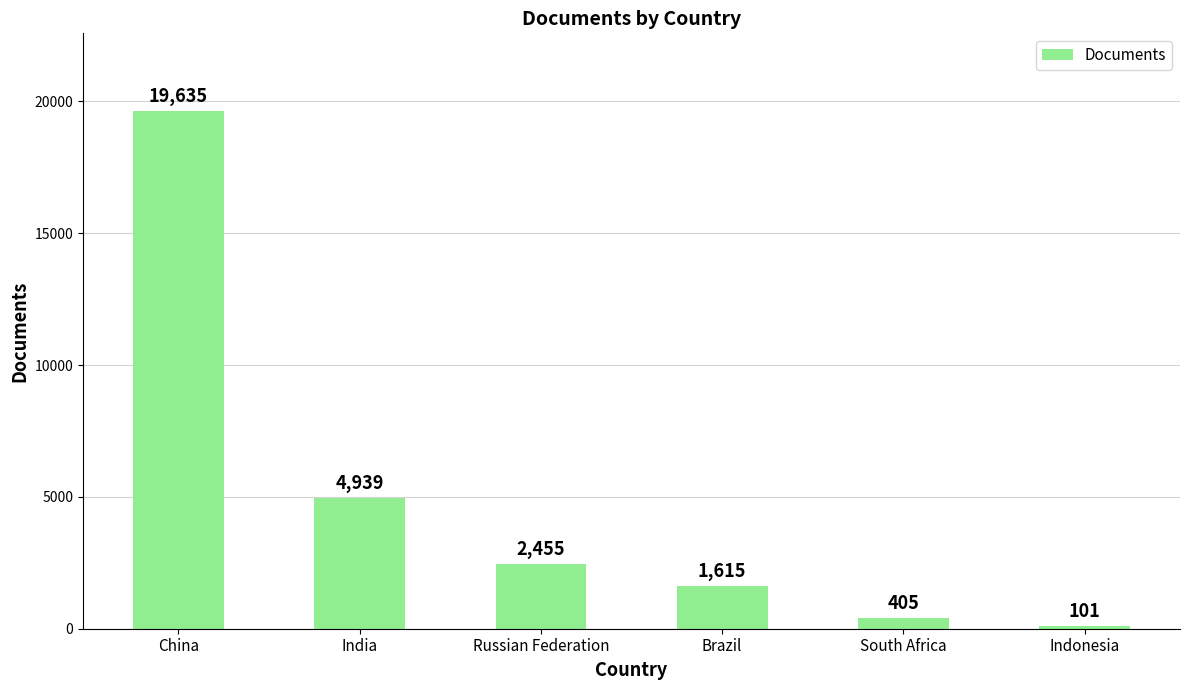

What is the label of the 5th bar from the left?

South Africa